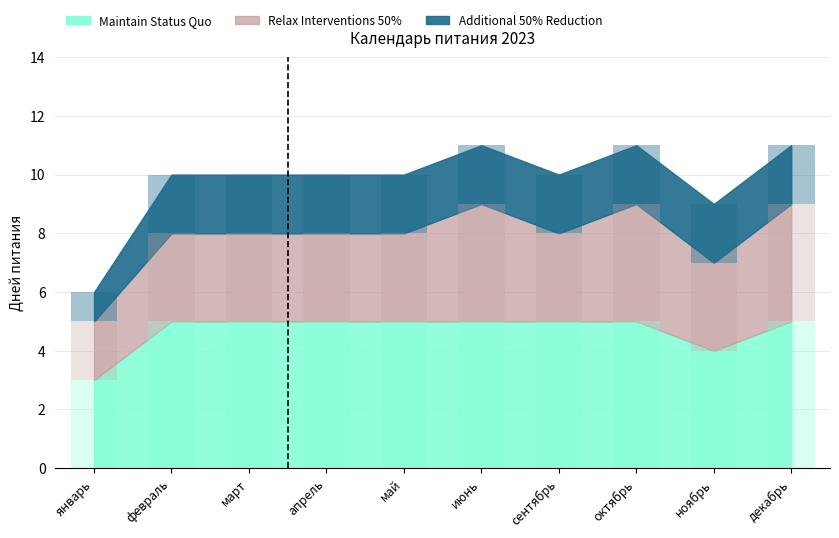

Reading left to right, list all the values displayed in this chart.

Maintain Status Quo: январь=3	февраль=5	март=5	апрель=5	май=5	июнь=5	сентябрь=5	октябрь=5	ноябрь=4	декабрь=5
Relax Interventions 50%: январь=2	февраль=3	март=3	апрель=3	май=3	июнь=4	сентябрь=3	октябрь=4	ноябрь=3	декабрь=4
Additional 50% Reduction: январь=1	февраль=2	март=2	апрель=2	май=2	июнь=2	сентябрь=2	октябрь=2	ноябрь=2	декабрь=2